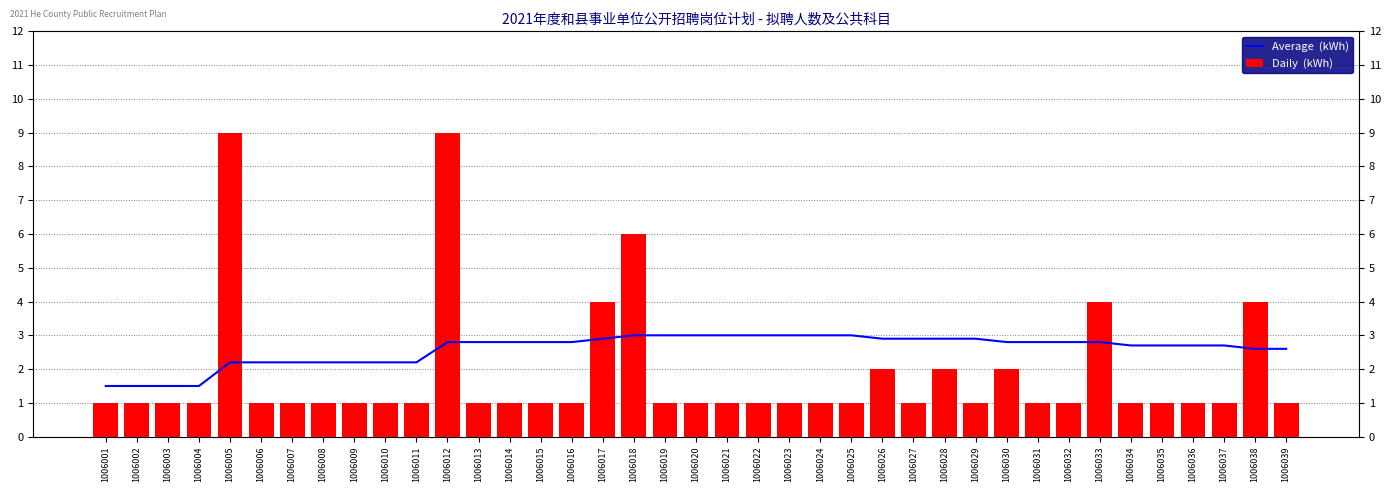

Which has a higher value, 1006010 or 1006004?

1006010